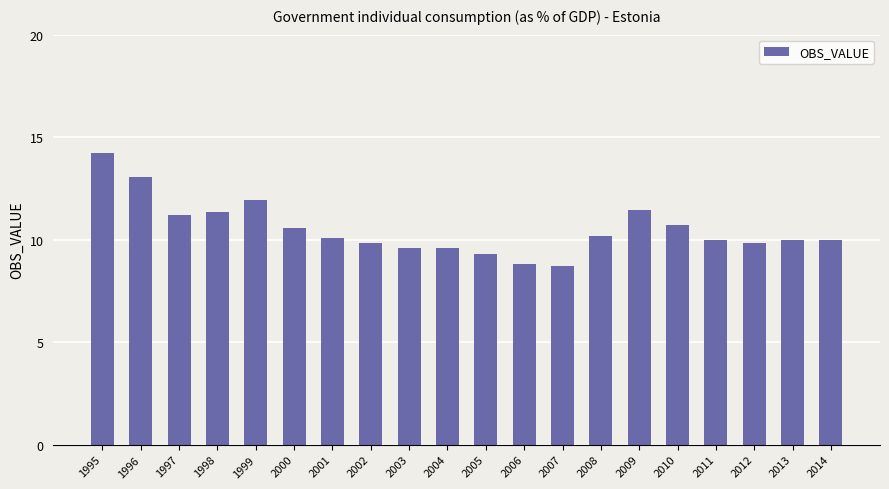

What is the ratio of the value at 2013 to the value at 2010?

0.9